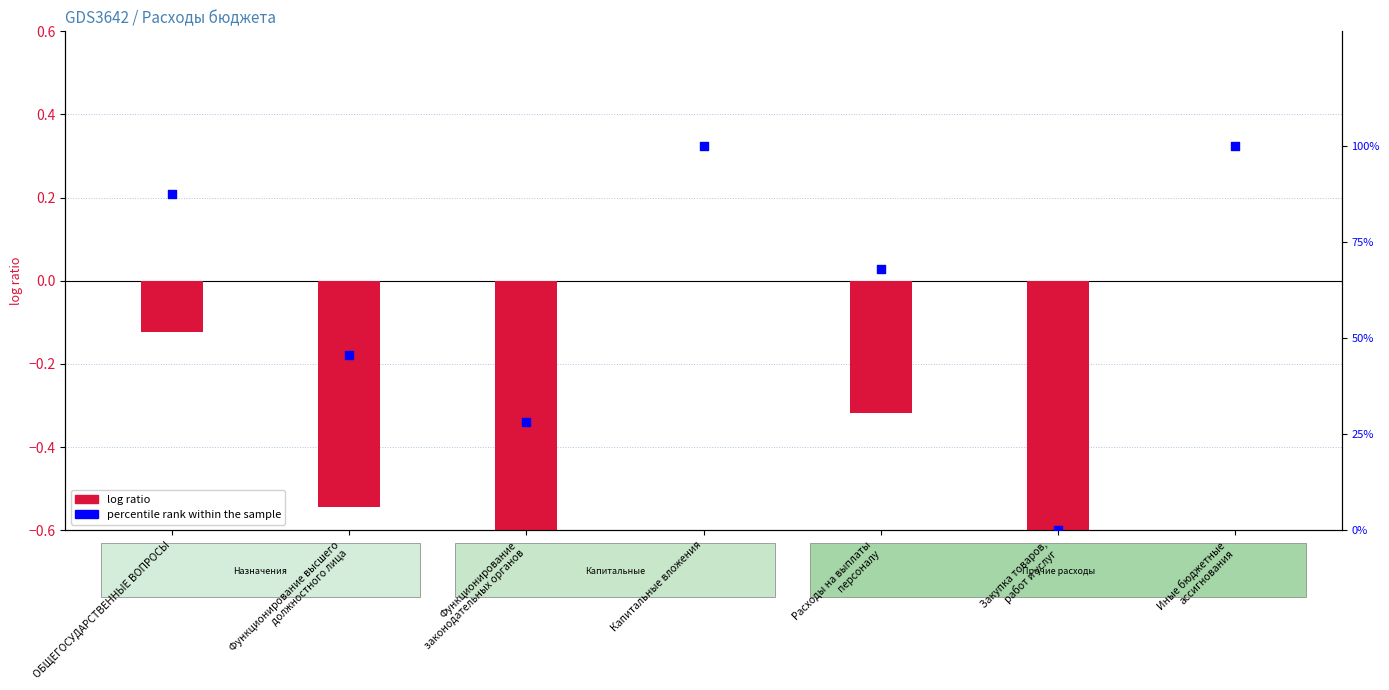

What is the total value across all series at Расходы на выплаты
персоналу?

67.9